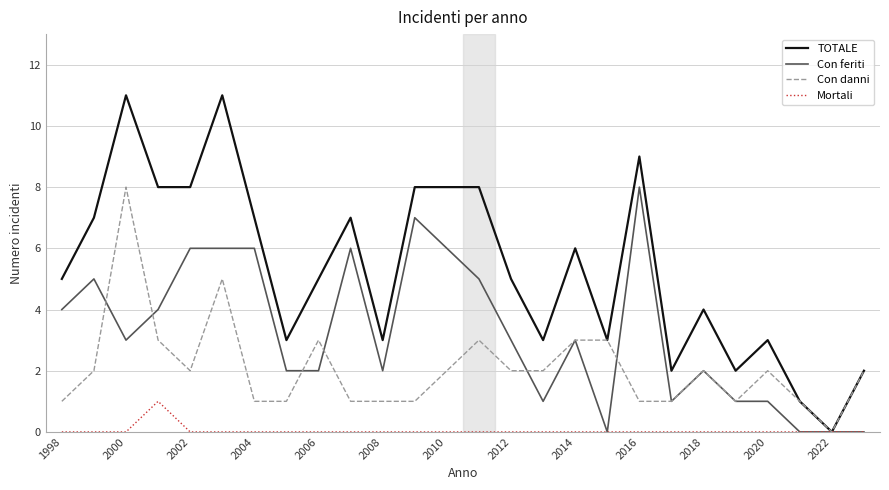

What is the sum of all Mortali values?

1